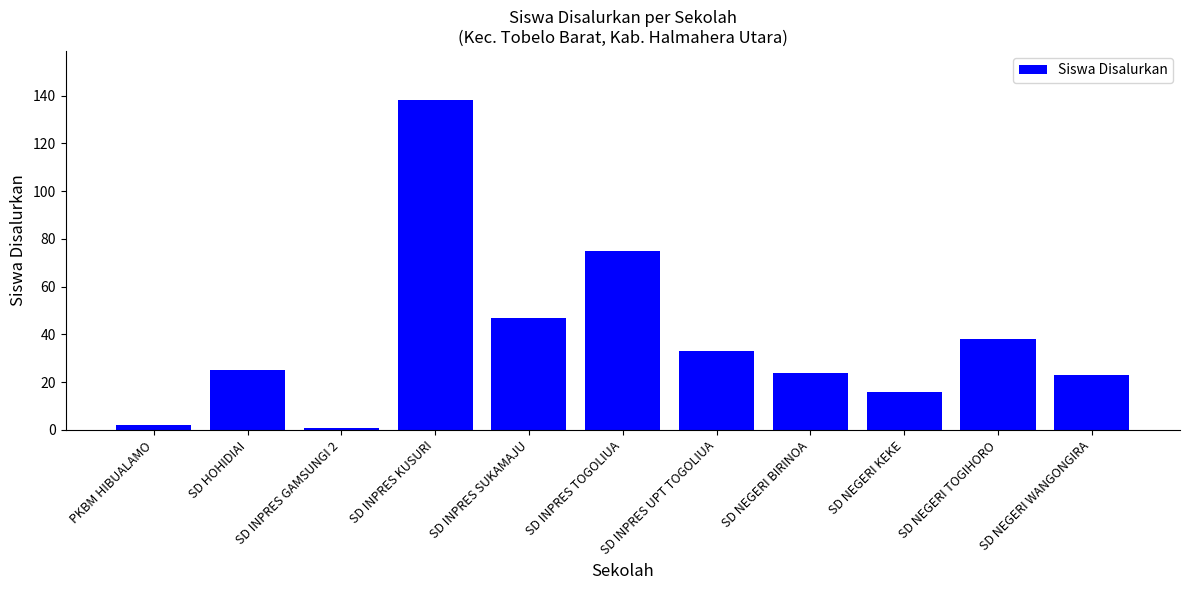

What is the approximate value at SD NEGERI WANGONGIRA?

23